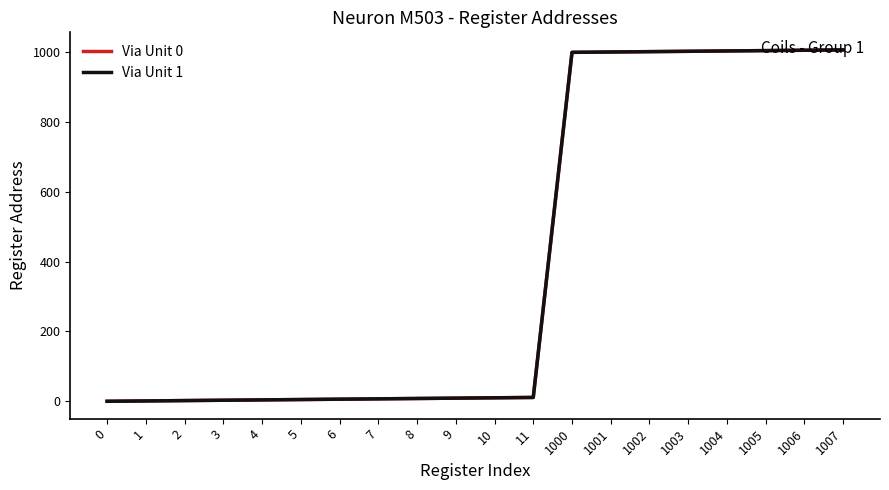

Is this an area chart (filled region under the line)?

No